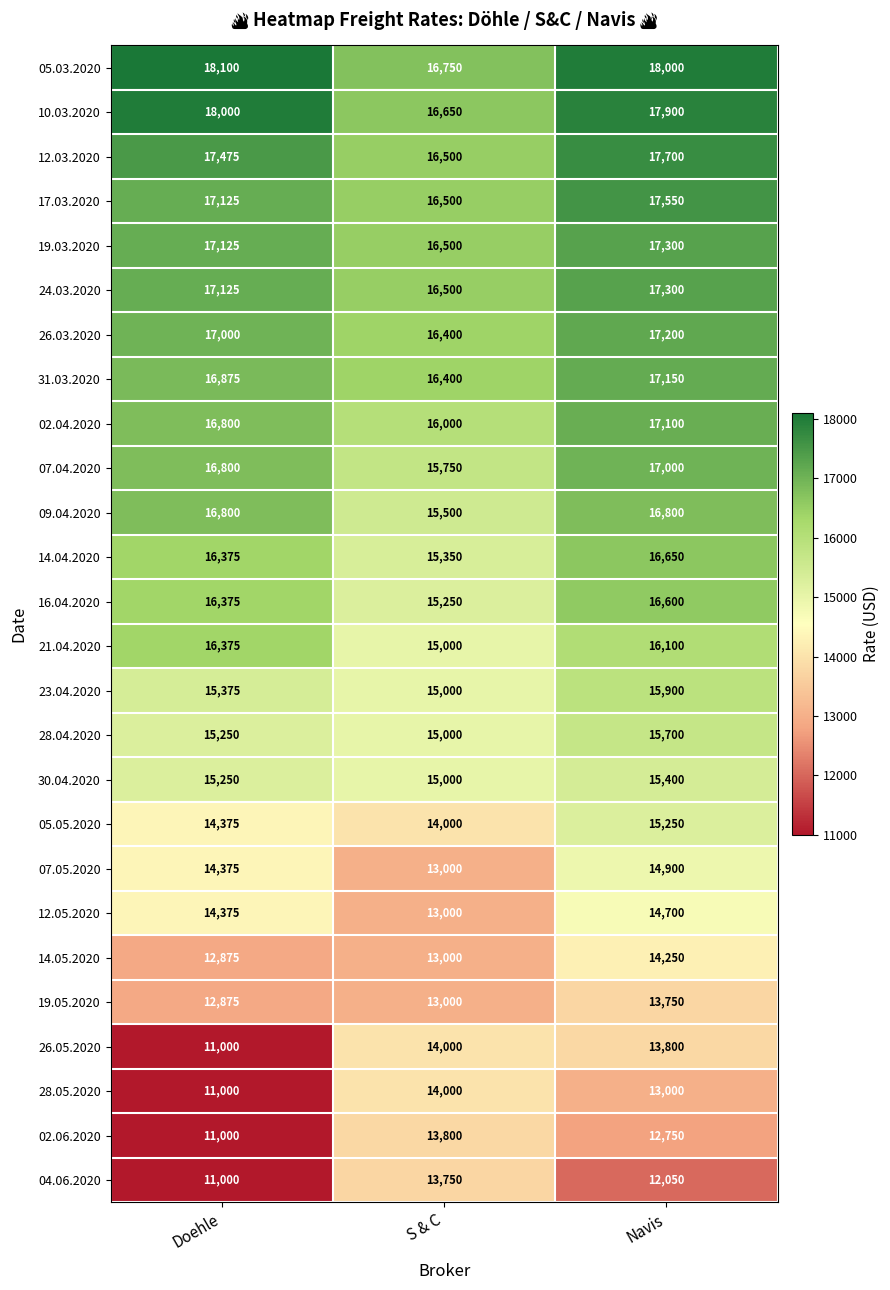

How many categories are shown in the chart?

3